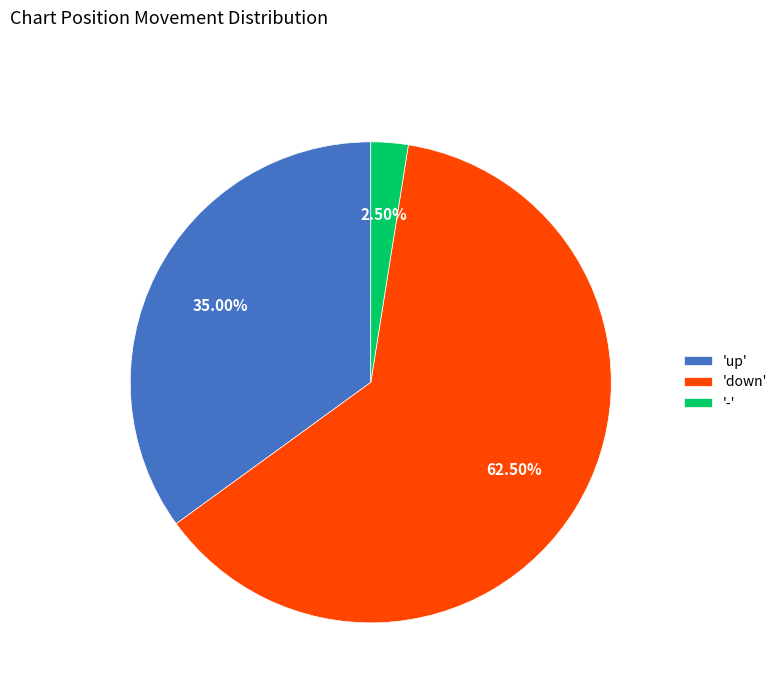

Which has a higher value, 'down' or '-'?

'down'